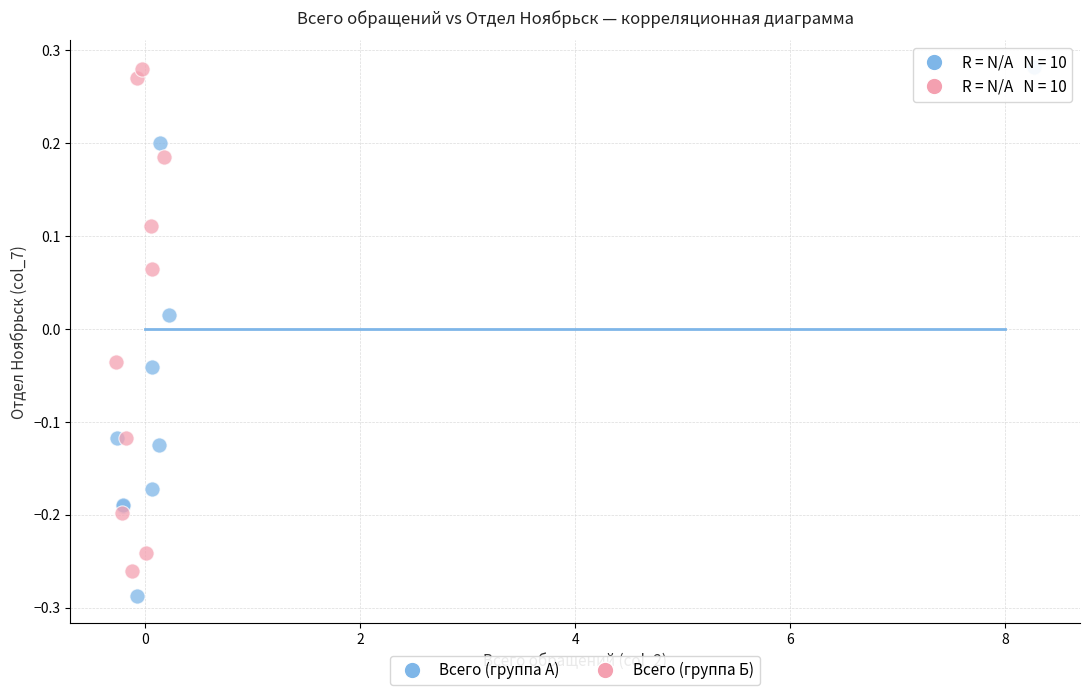

What are all the series names shown in the legend?

Всего (группа А), Всего (группа Б)